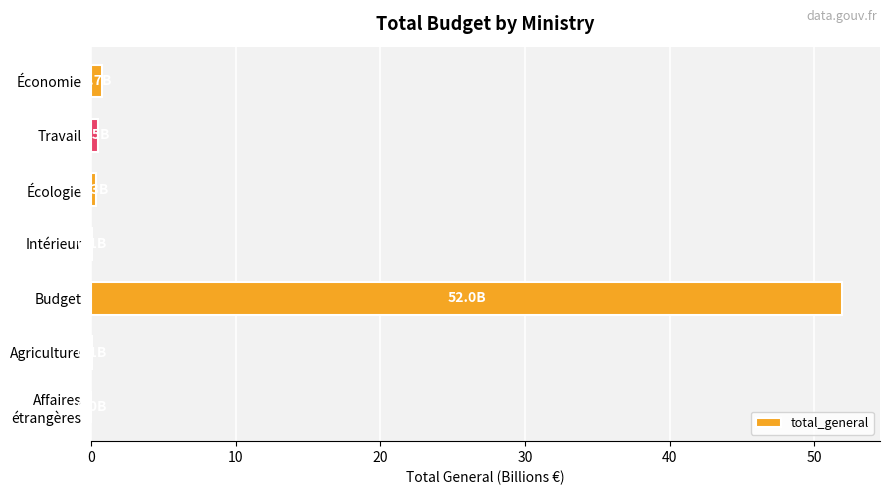

What is the maximum value shown in the chart?

52.0